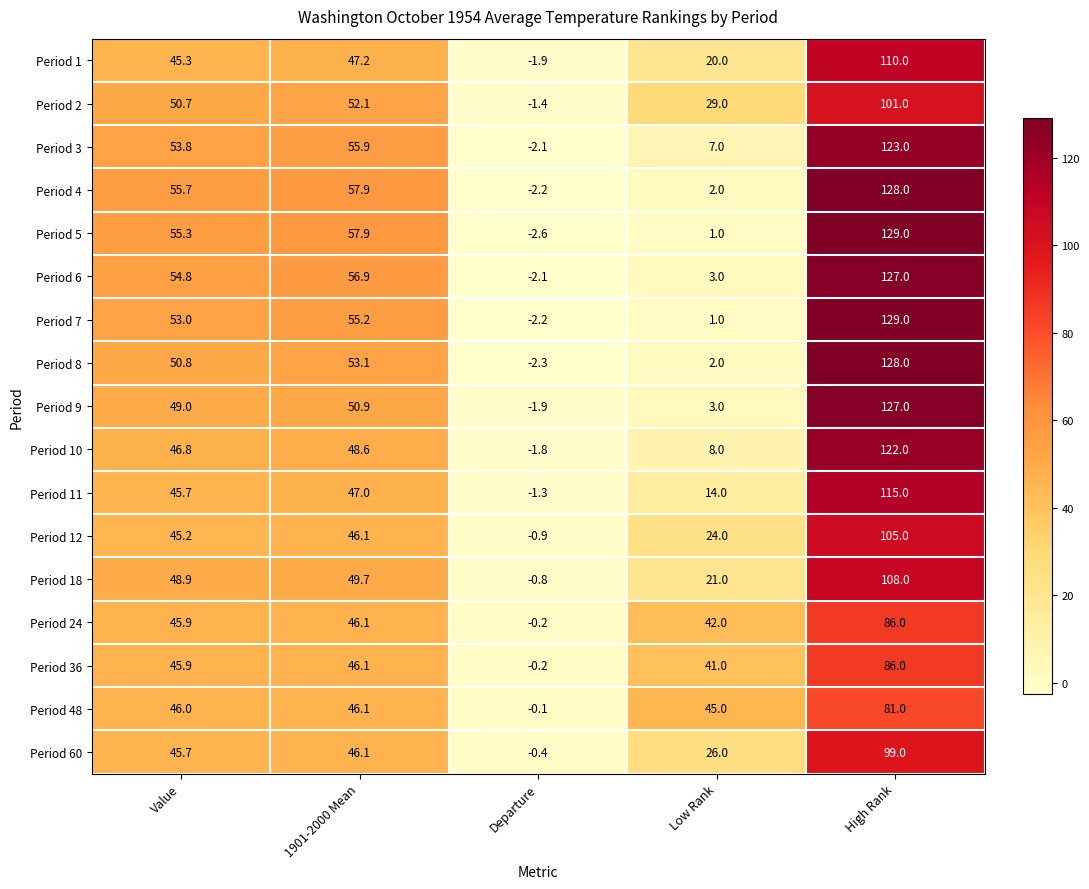

List the labels in order of Period 2 value, smallest first.

Departure, Low Rank, Value, 1901-2000 Mean, High Rank